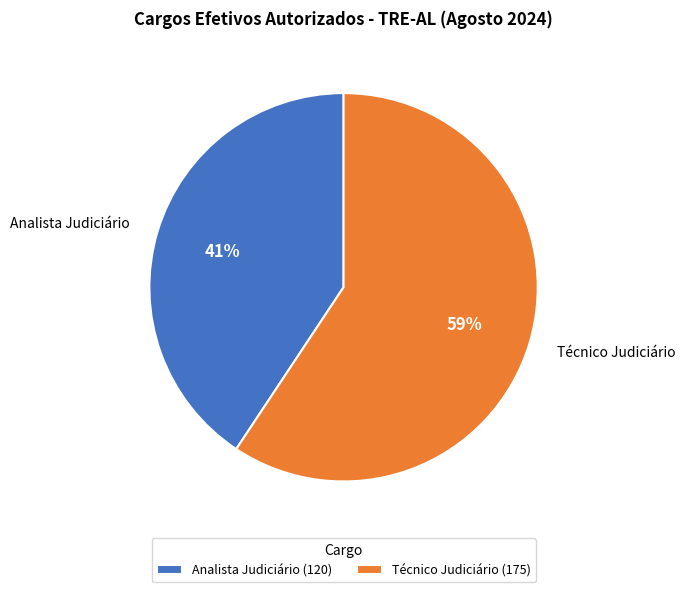

Is the sum of Técnico Judiciário and Analista Judiciário greater than half?

Yes